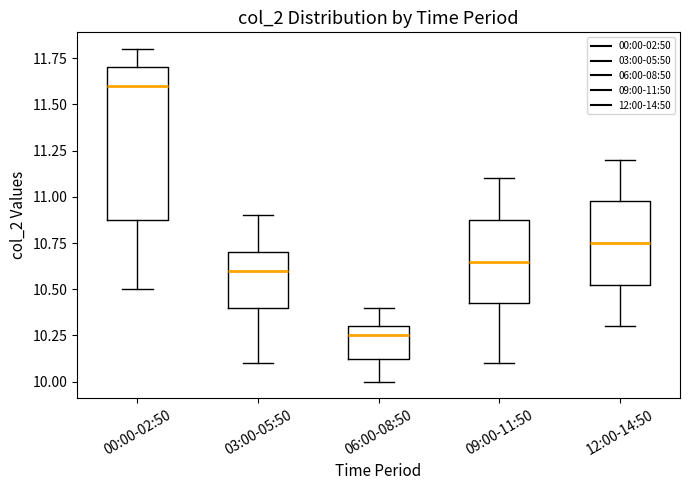

Reading left to right, transcribe this box plot: for each box, give where its median line is, the range the box spans, and where its two whiskers end, as read against the y-axis. The values are not printed on the chart, so give them approximately, as read against the axis.

00:00-02:50: median 11.60, box 10.90 to 11.70, whiskers 10.50 to 11.80
03:00-05:50: median 10.60, box 10.40 to 10.70, whiskers 10.10 to 10.90
06:00-08:50: median 10.25, box 10.15 to 10.30, whiskers 10.00 to 10.40
09:00-11:50: median 10.65, box 10.45 to 10.90, whiskers 10.10 to 11.10
12:00-14:50: median 10.75, box 10.55 to 11.00, whiskers 10.30 to 11.20